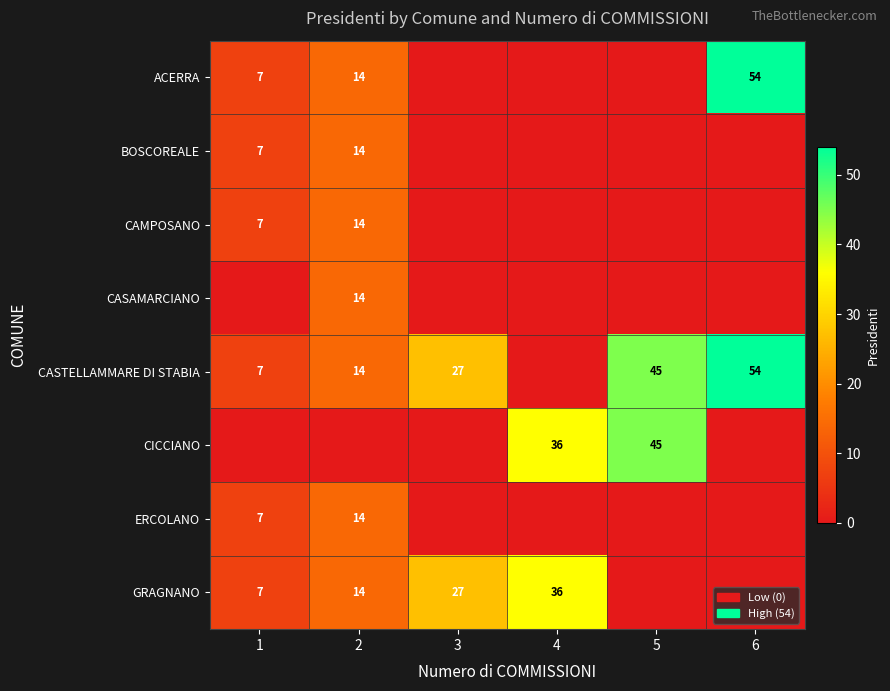

Is it true that CICCIANO equals 36 at 4?

True